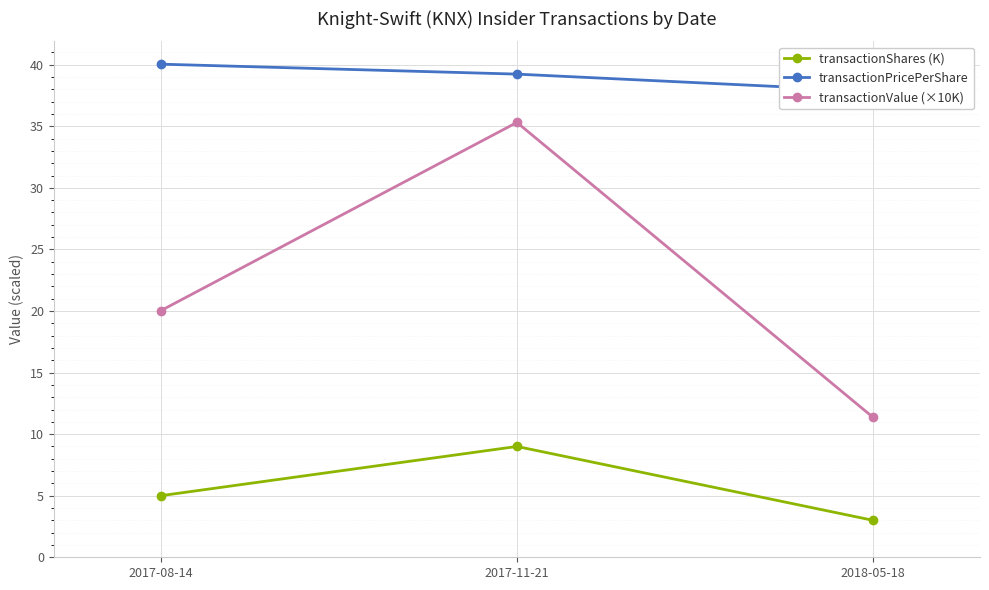

How many distinct data groups are displayed?

3